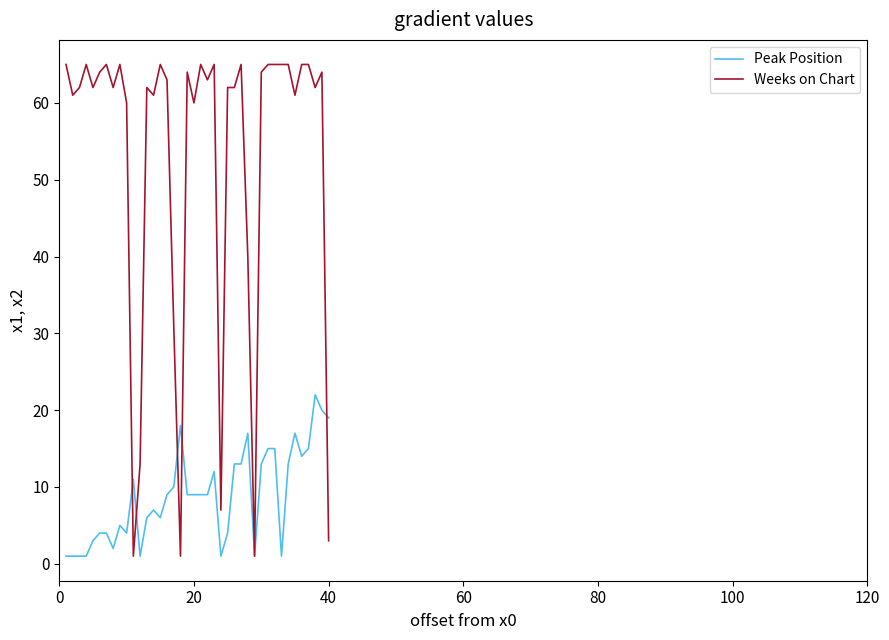

Which series has the largest range (max minus min)?

Weeks on Chart